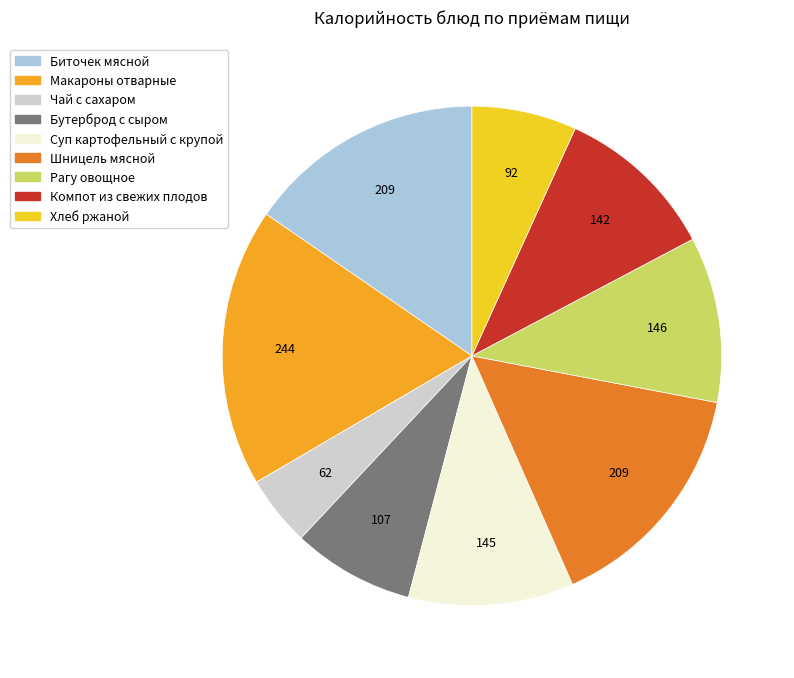

Does any single category account for the majority?

No